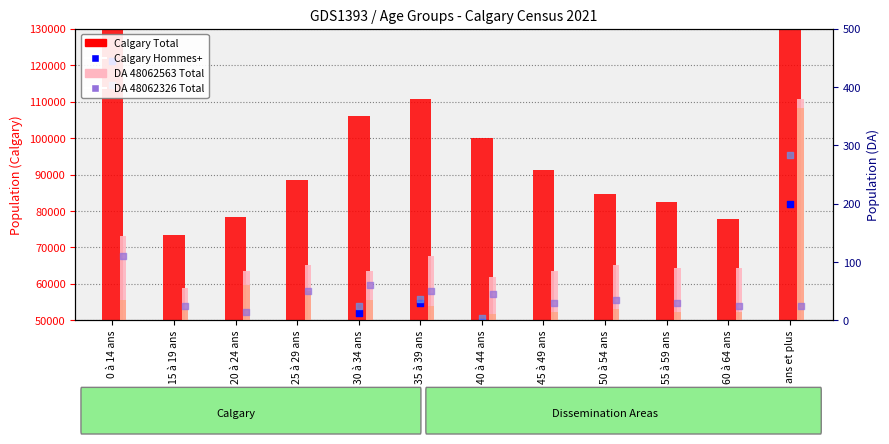

At which category is the sum across all series the highest?

0 à 14 ans